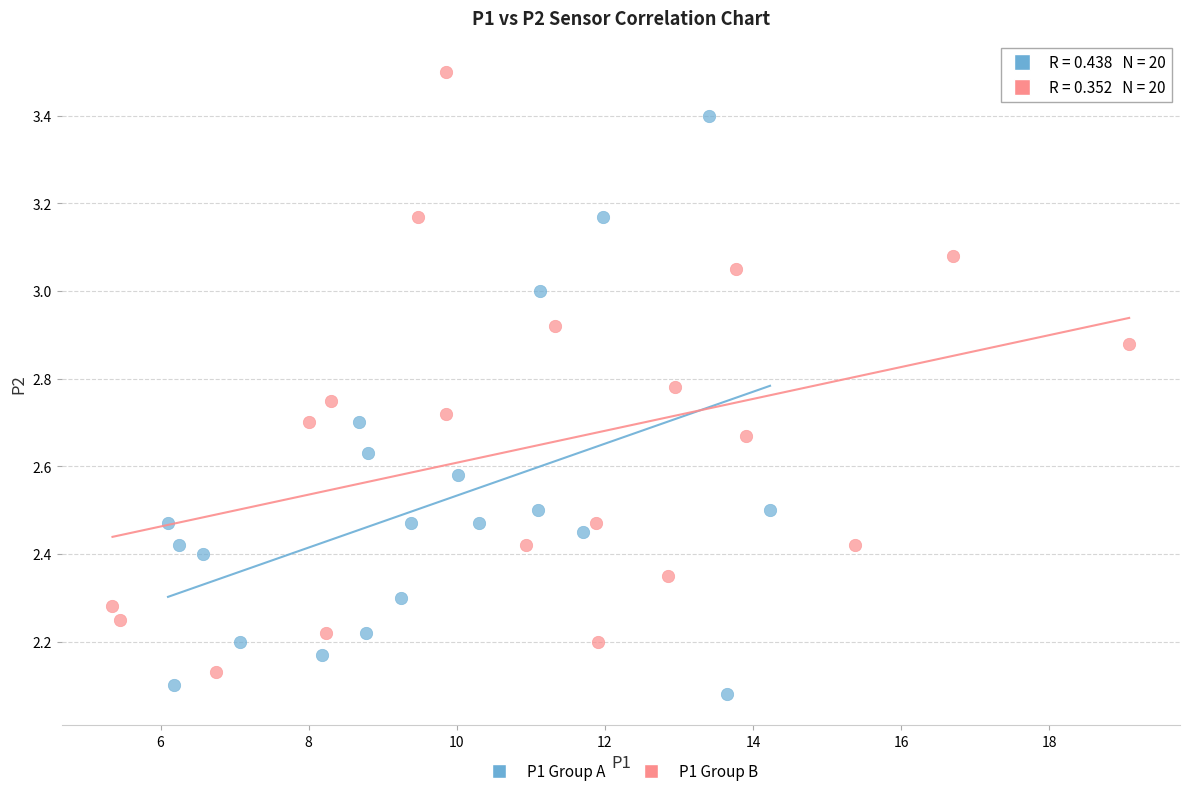

Which series contains the highest Y value?

P1 Group B